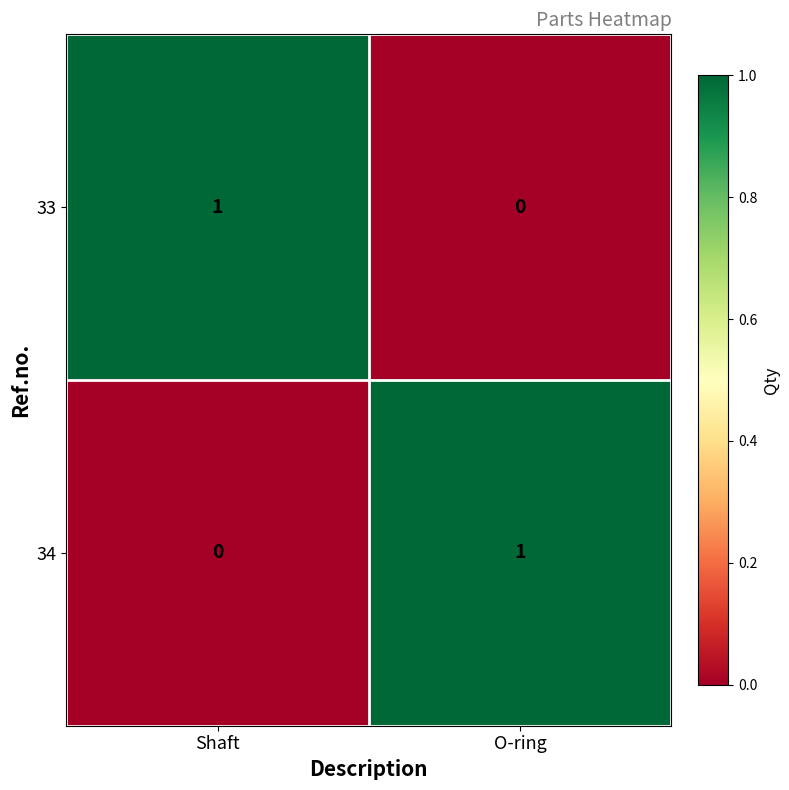

At which label is 33 closest to 0?

O-ring